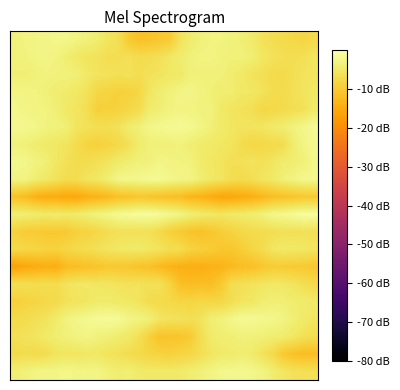

What is the minimum value shown in the chart?

-16.4